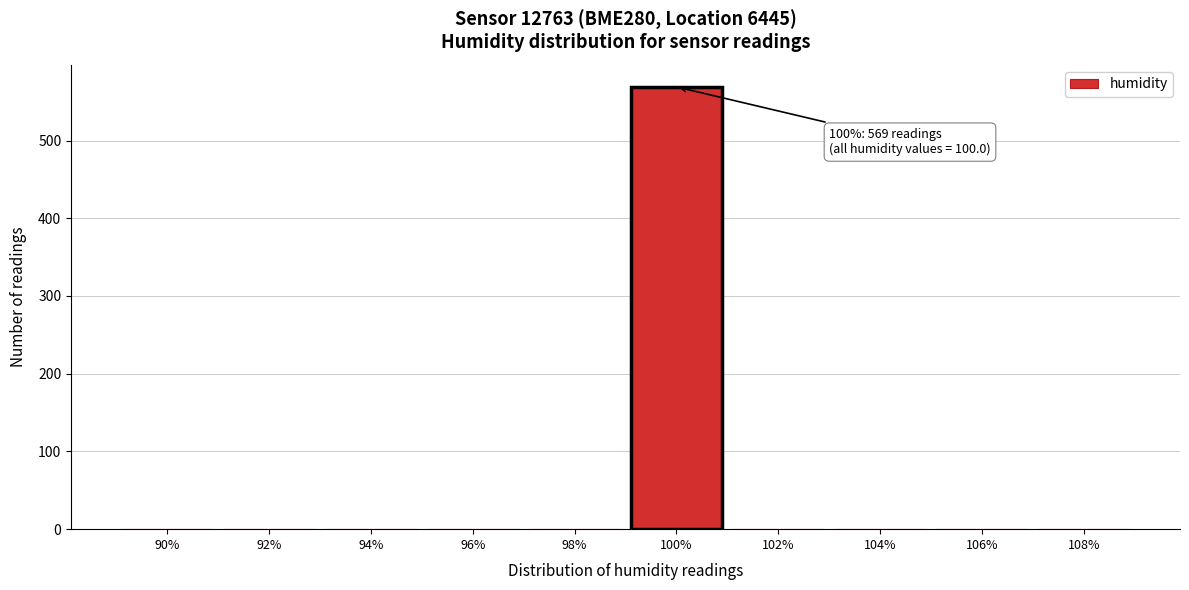

Reading left to right, transcribe all the data shown in this chart.

90%=0	92%=0	94%=0	96%=0	98%=0	100%=569	102%=0	104%=0	106%=0	108%=0